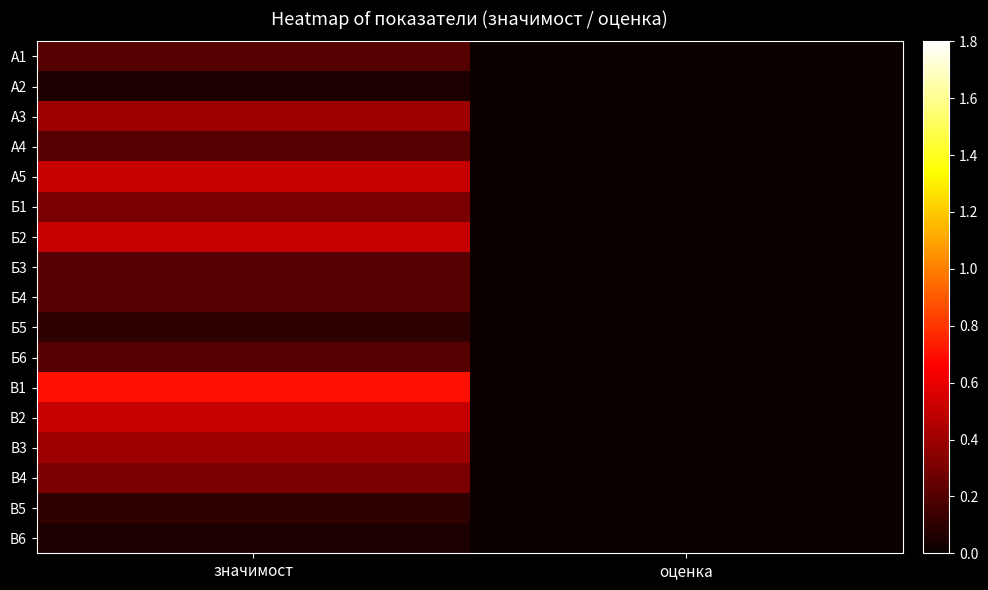

Reading left to right, list all the values displayed in this chart.

А1: значимост=0.2	оценка=0.0
А2: значимост=0.1	оценка=0.0
А3: значимост=0.4	оценка=0.0
А4: значимост=0.2	оценка=0.0
А5: значимост=0.5	оценка=0.0
Б1: значимост=0.3	оценка=0.0
Б2: значимост=0.5	оценка=0.0
Б3: значимост=0.2	оценка=0.0
Б4: значимост=0.2	оценка=0.0
Б5: значимост=0.1	оценка=0.0
Б6: значимост=0.2	оценка=0.0
В1: значимост=0.7	оценка=0.0
В2: значимост=0.5	оценка=0.0
В3: значимост=0.4	оценка=0.0
В4: значимост=0.3	оценка=0.0
В5: значимост=0.1	оценка=0.0
В6: значимост=0.1	оценка=0.0